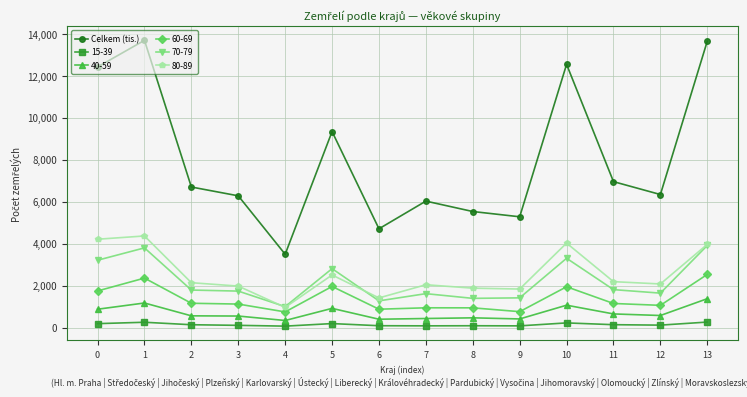

True or false: Celkem (tis.) has more than 2 points higher than both neighbors.

True